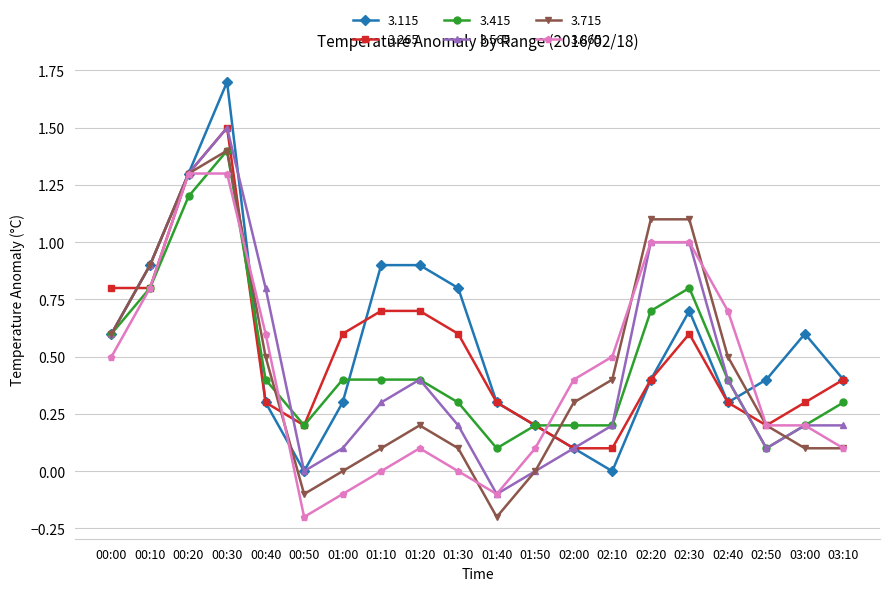

Does the chart have visible grid lines?

Yes